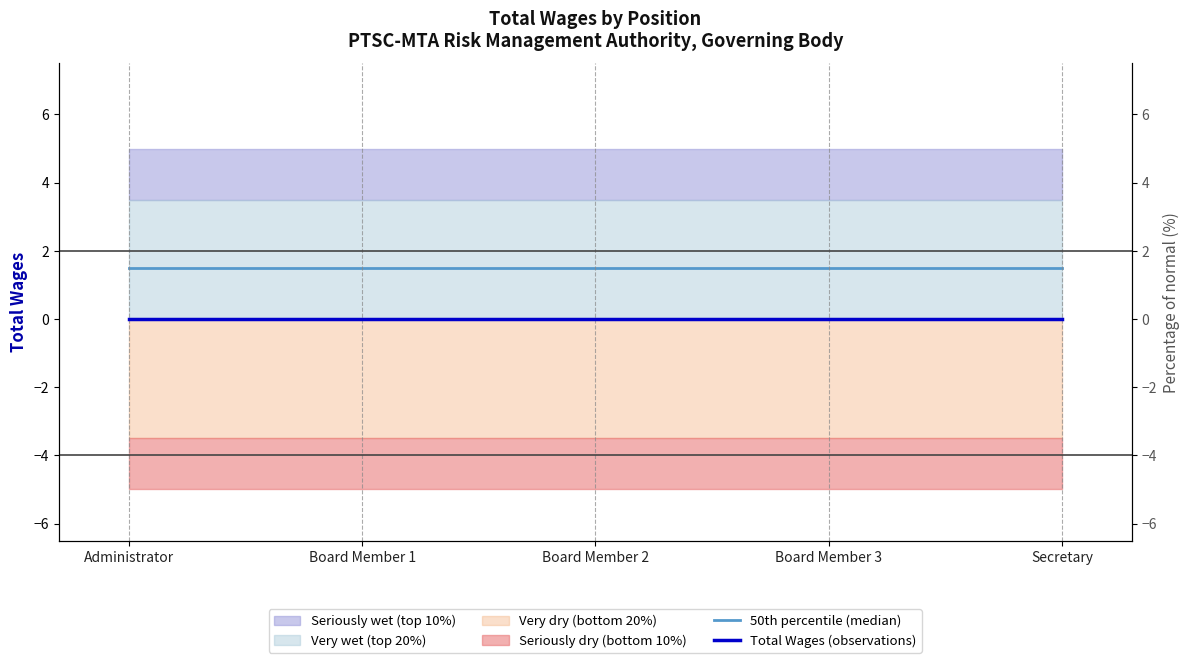

Which series has the widest spread of values?

50th percentile (median)